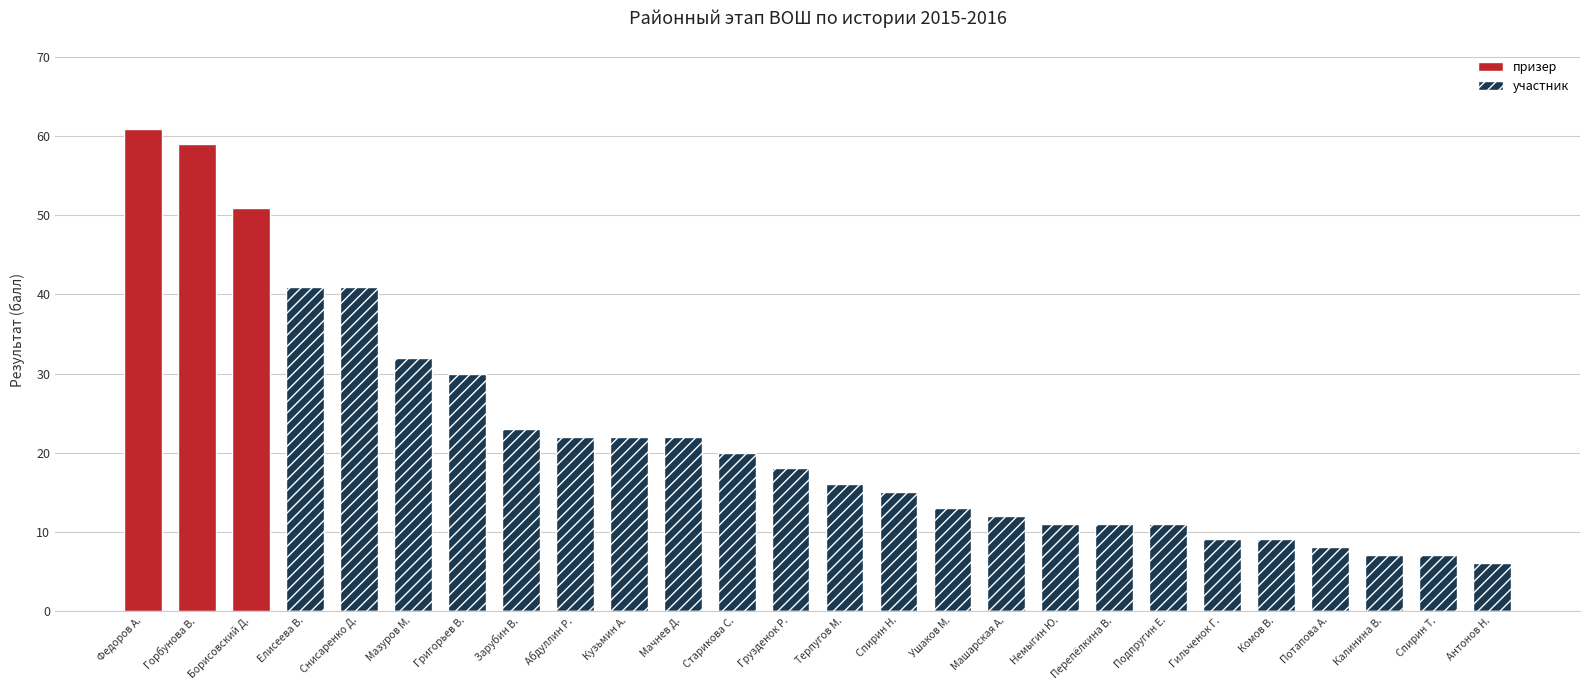

What is the maximum value for призер?

61